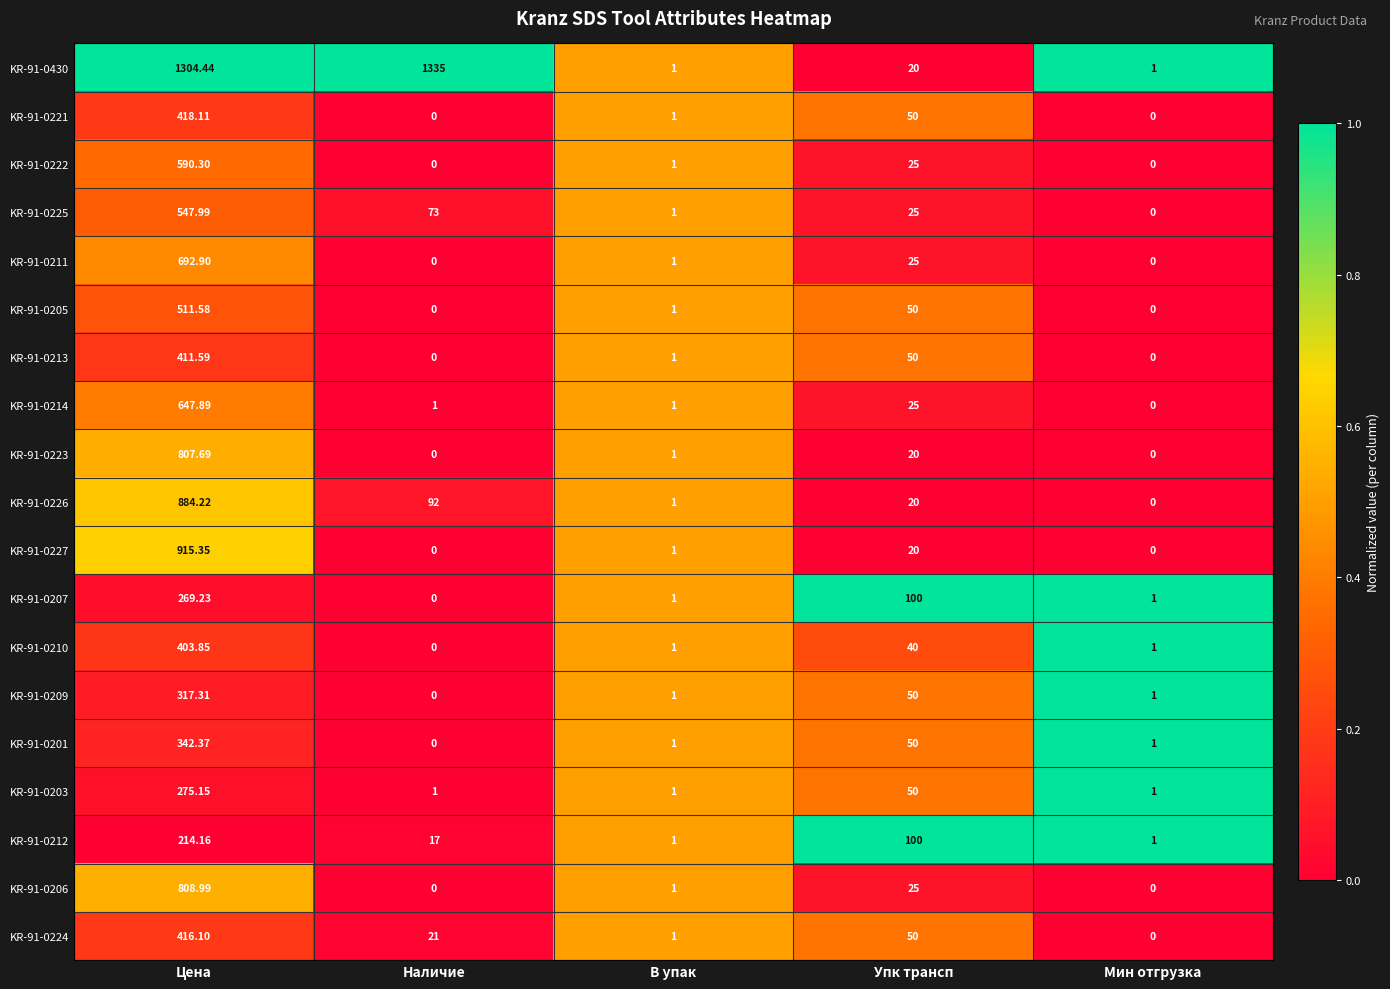

Count the number of data series in this chart.

19